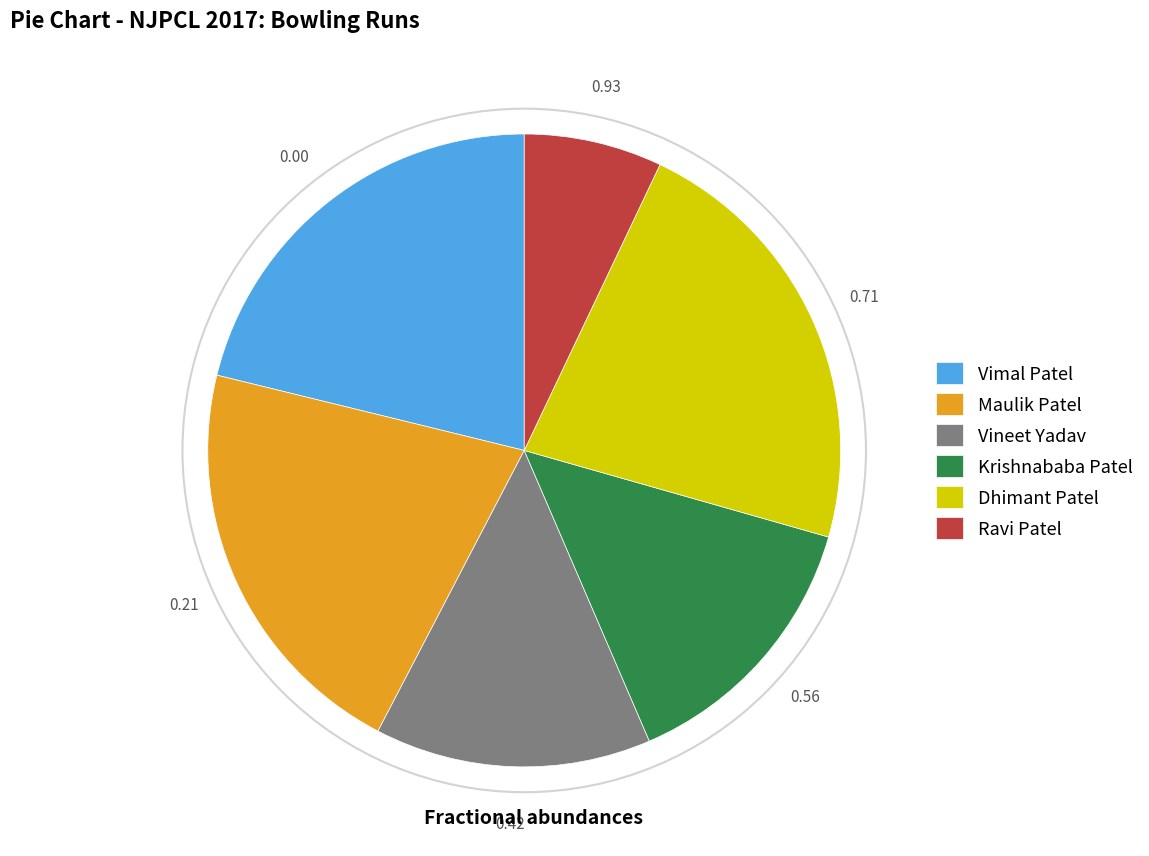

The Dhimant Patel slice represents 22% of the pie. True or false?

True